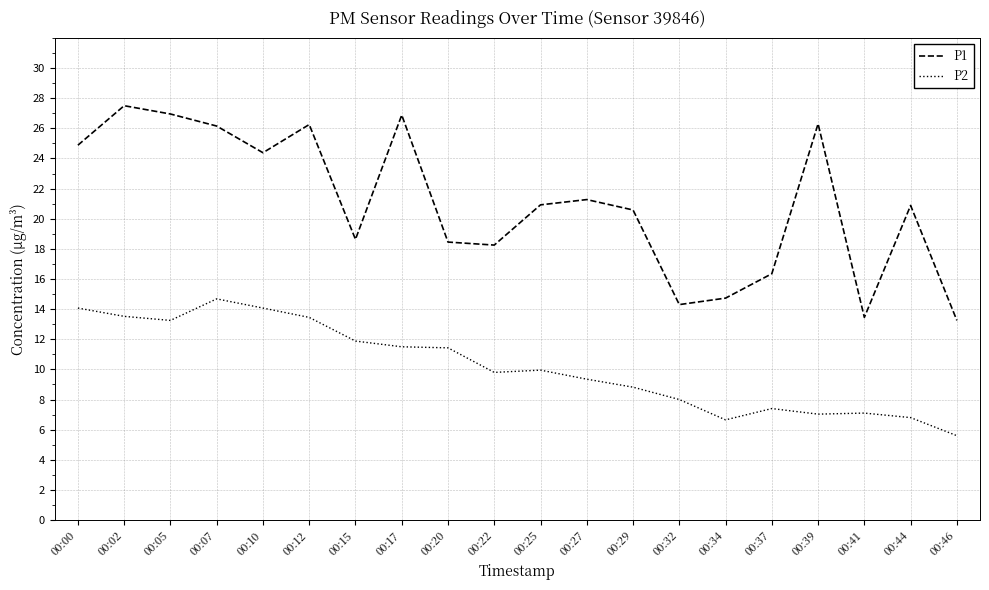

Which series has the largest total across all categories?

P1